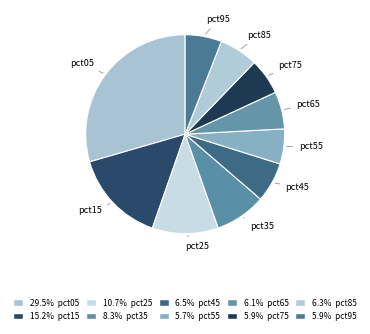

To the nearest percent, what is the difference between the largest and smallest slice percentages?

24%